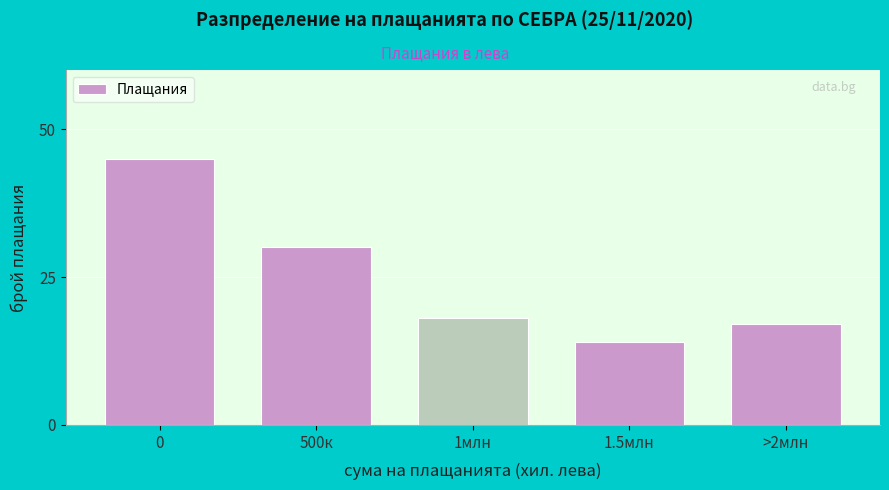

Reading right to left, extract all data points from this chart.

17	14	18	30	45